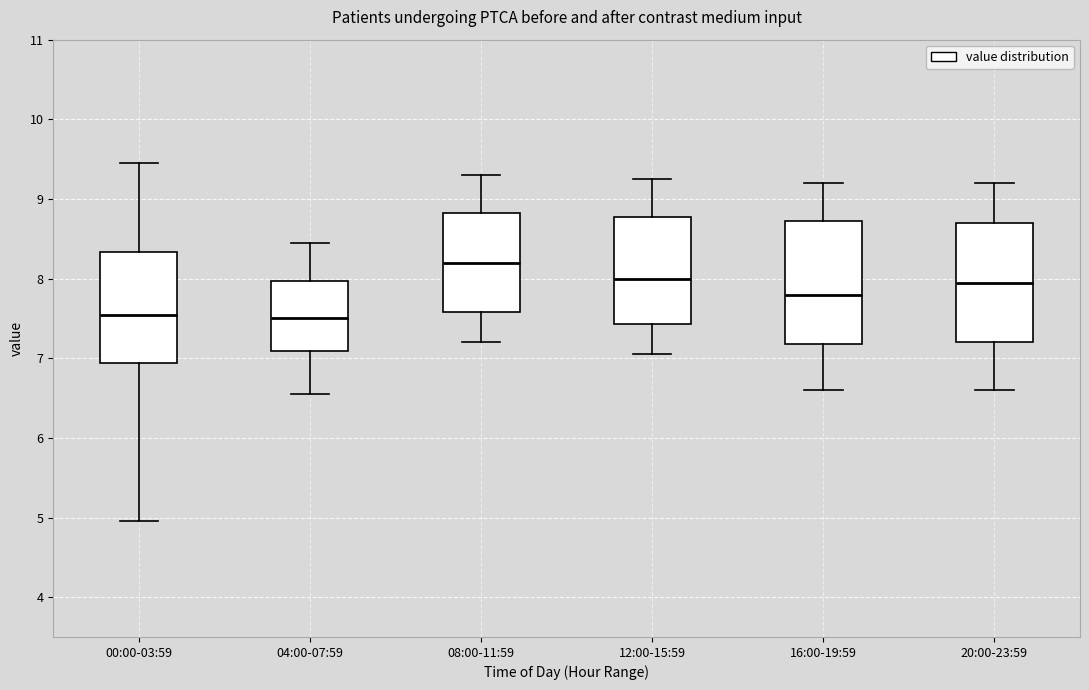

Reading left to right, transcribe this box plot: for each box, give where its median line is, the range the box spans, and where its two whiskers end, as read against the y-axis. The values are not printed on the chart, so give them approximately, as read against the axis.

00:00-03:59: median 7.5, box 6.9 to 8.3, whiskers 5.0 to 9.5
04:00-07:59: median 7.5, box 7.1 to 8.0, whiskers 6.6 to 8.5
08:00-11:59: median 8.2, box 7.6 to 8.8, whiskers 7.2 to 9.3
12:00-15:59: median 8.0, box 7.4 to 8.8, whiskers 7.1 to 9.3
16:00-19:59: median 7.8, box 7.2 to 8.7, whiskers 6.6 to 9.2
20:00-23:59: median 8.0, box 7.2 to 8.7, whiskers 6.6 to 9.2